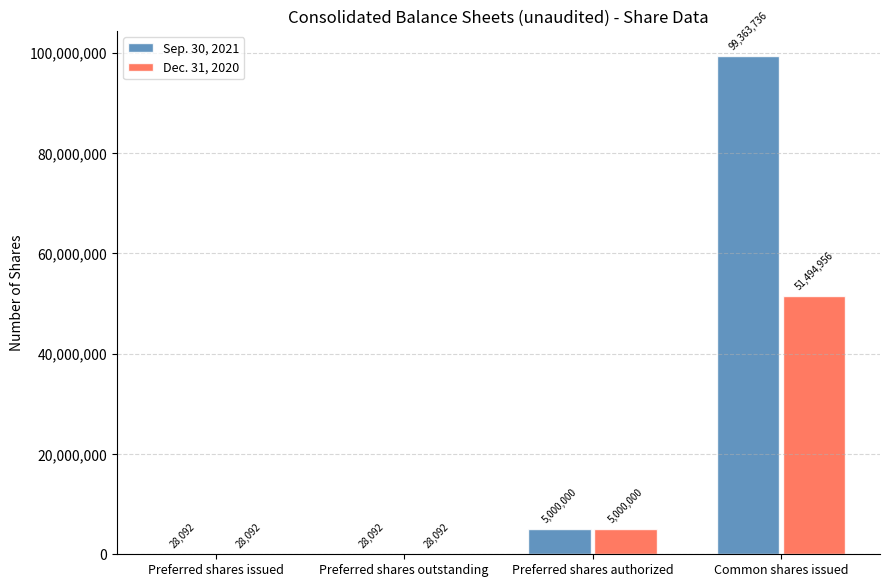

Which series changed the most between Preferred shares authorized and Common shares issued?

Sep. 30, 2021